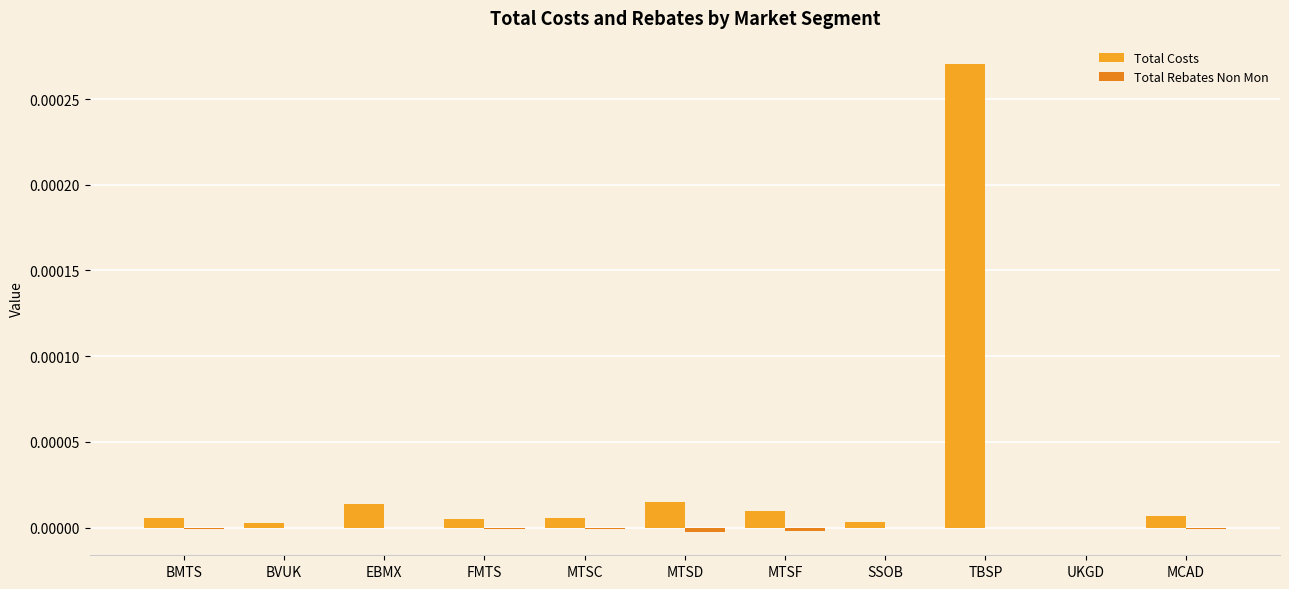

The Total Costs series shows 0.0 at BMTS. True or false?

True